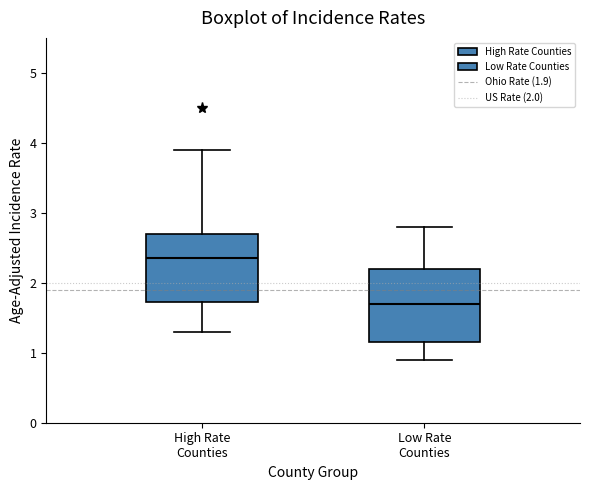

Reading left to right, transcribe this box plot: for each box, give where its median line is, the range the box spans, and where its two whiskers end, as read against the y-axis. The values are not printed on the chart, so give them approximately, as read against the axis.

High Rate Counties: median 2.4, box 1.7 to 2.7, whiskers 1.3 to 3.9
Low Rate Counties: median 1.7, box 1.2 to 2.2, whiskers 0.9 to 2.8